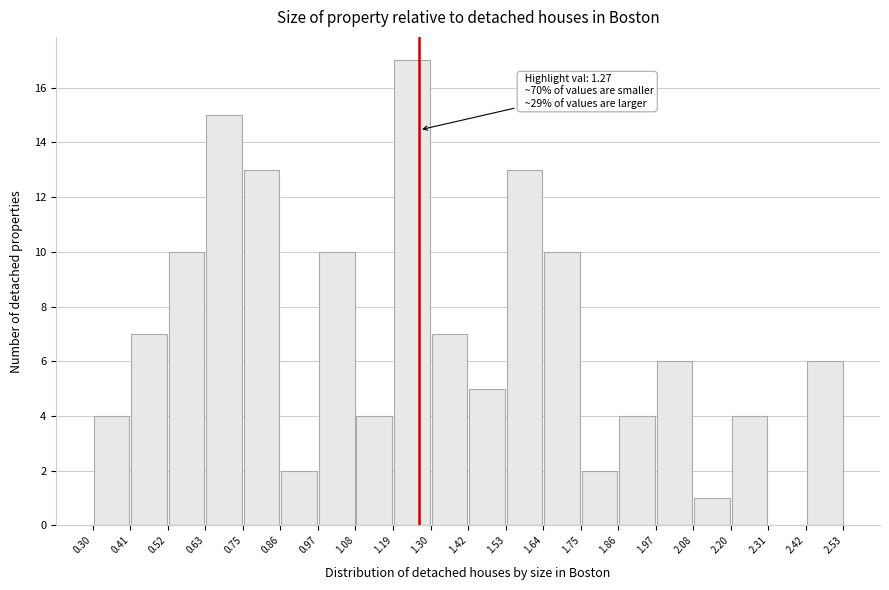

Which range on the x-axis has the tallest bar?

1.19 to 1.30